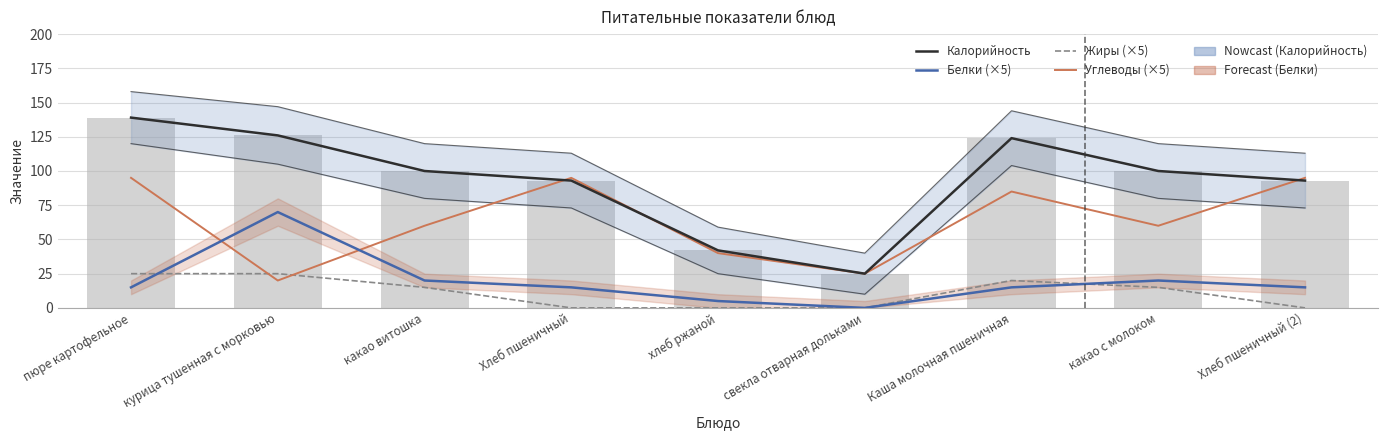

At какао с молоком, list the series in order from smallest to largest.

Жиры (×5), Белки (×5), Углеводы (×5), Калорийность